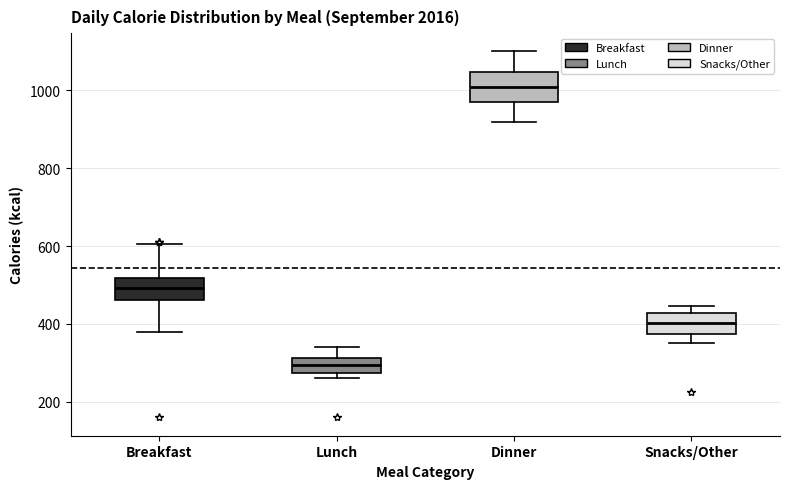

Reading left to right, read every box against the y-axis: the position of its median line, the range the box covers, and the ends of its whiskers. The values are not printed on the chart, so give them approximately, as read against the axis.

Breakfast: median 500, box 460 to 520, whiskers 380 to 600
Lunch: median 300, box 280 to 320, whiskers 260 to 340
Dinner: median 1020, box 980 to 1040, whiskers 920 to 1100
Snacks/Other: median 400, box 380 to 420, whiskers 360 to 440